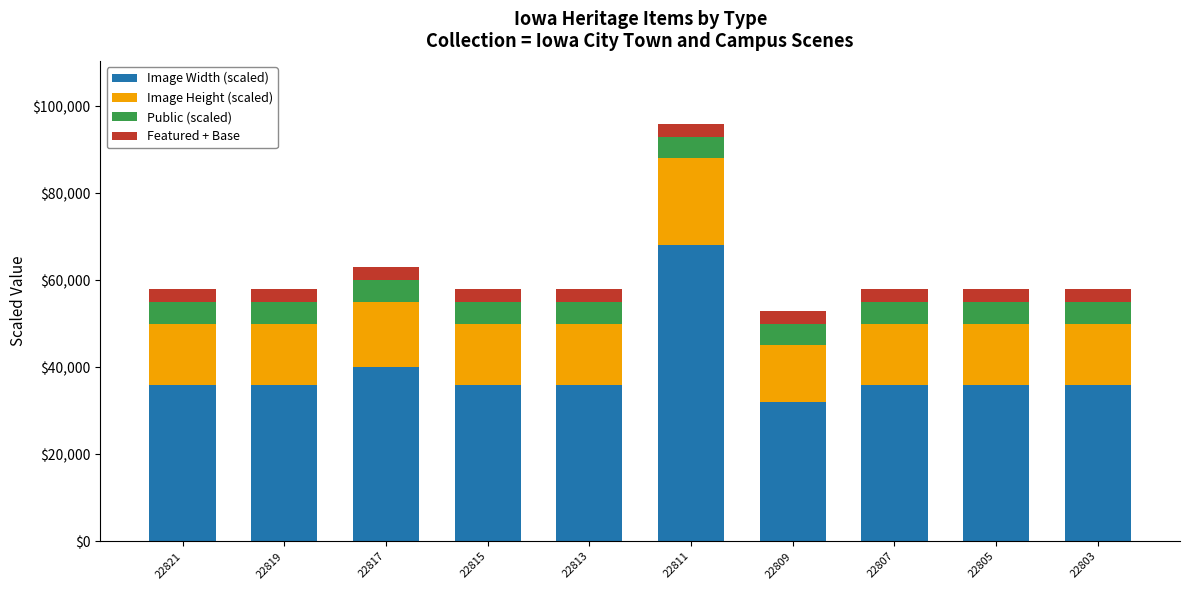

Is it true that Image Width (scaled) equals 36000 at 22821?

True